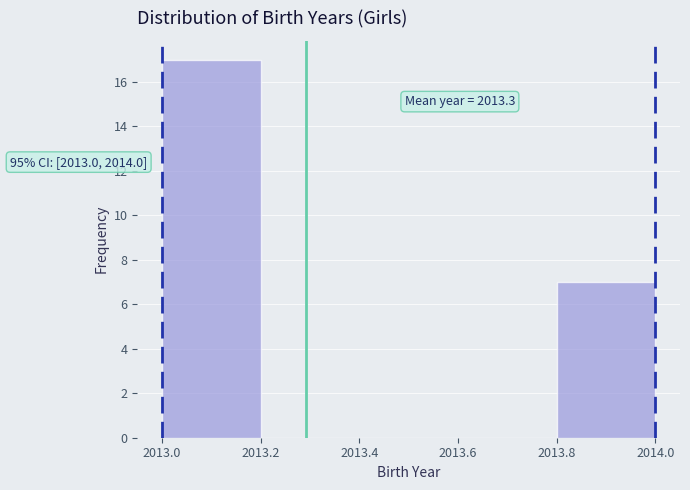

Which range on the x-axis has the tallest bar?

2013.0 to 2013.2